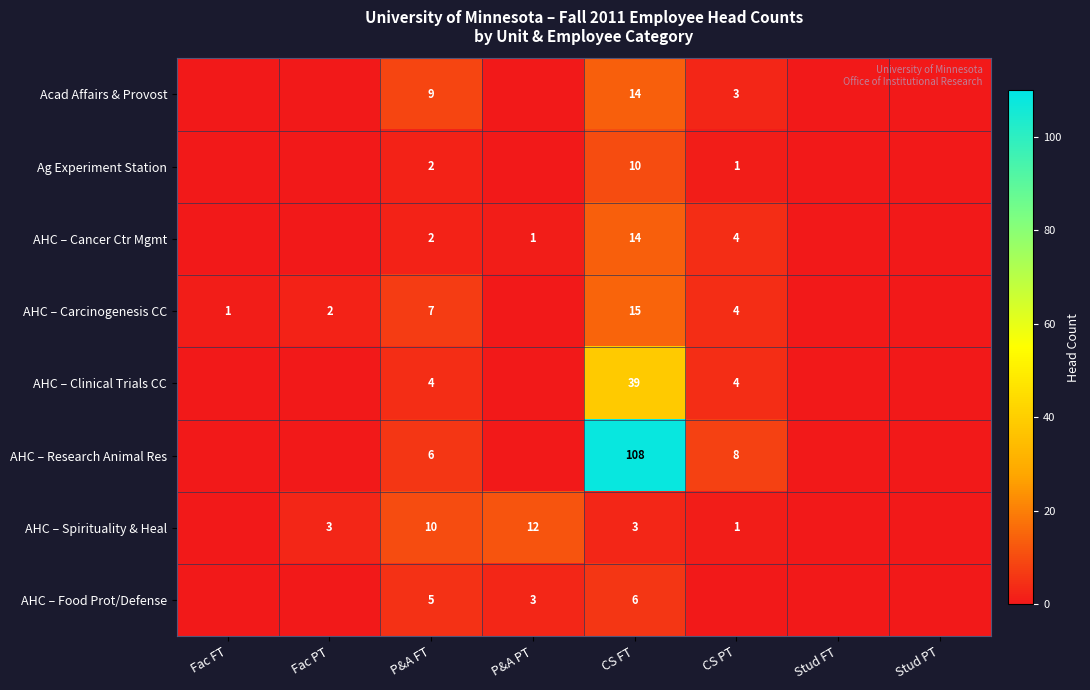

Is it true that AHC – Food Prot/Defense equals 10 at CS FT?

False